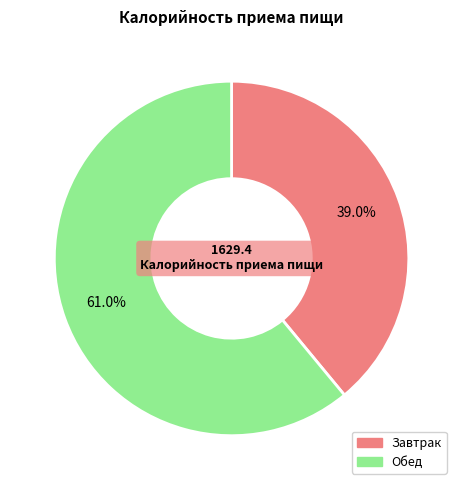

What is the ratio of the value at Обед to the value at Завтрак?

1.6